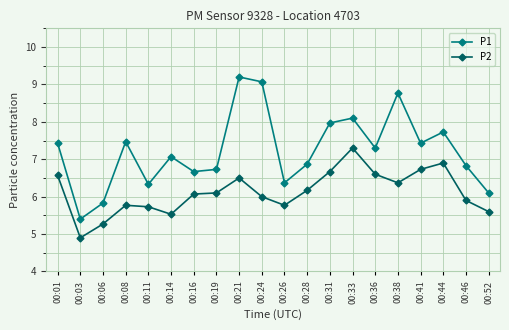

True or false: P2 has more than 2 interior local peaks.

True